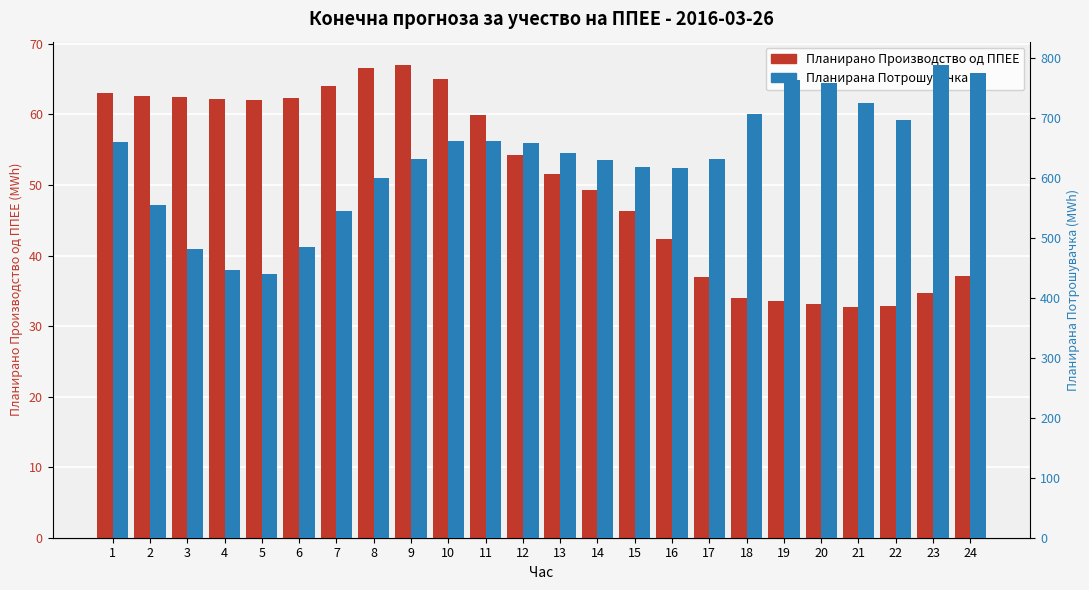

Is it true that Планирано Производство од ППЕЕ equals 45.1 at 22?

False